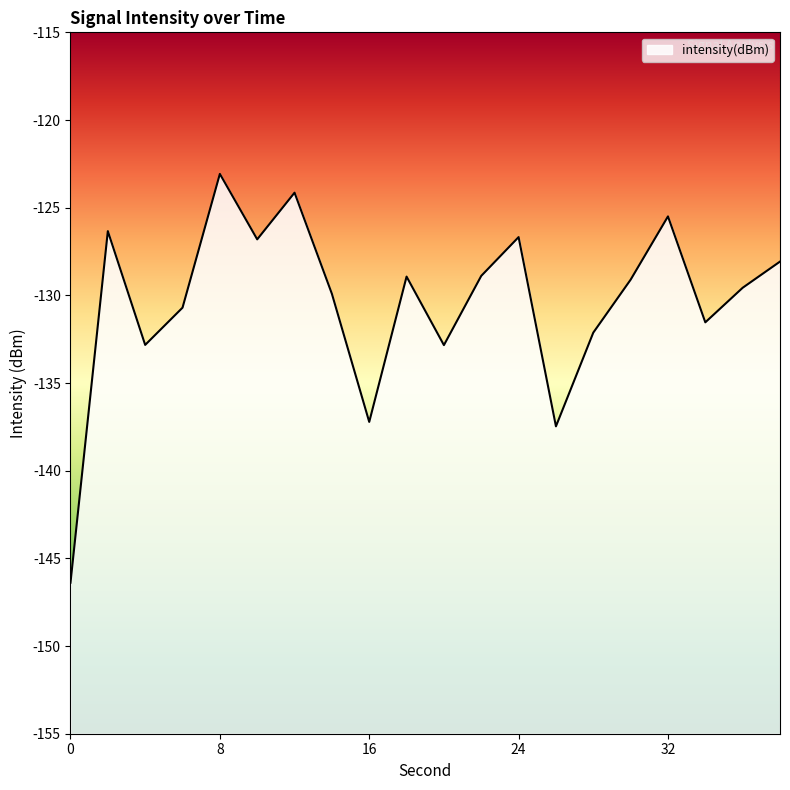

How many data points are less than -129?

11